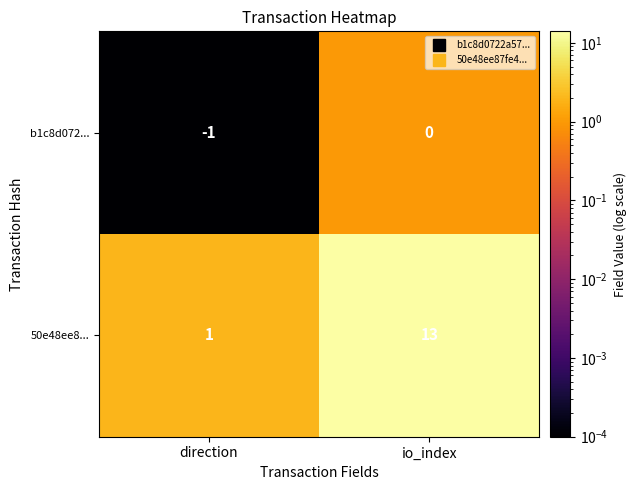

The value of b1c8d072... at direction is -1. True or false?

True